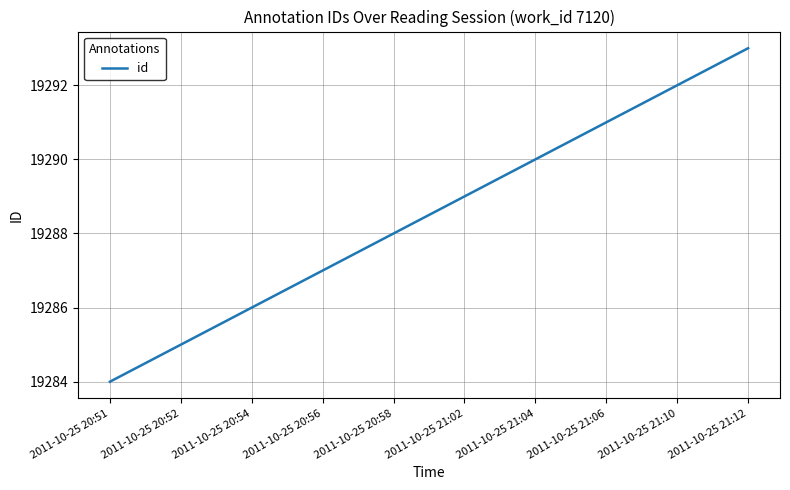

Which has a higher value, 2011-10-25 21:02 or 2011-10-25 20:58?

2011-10-25 21:02